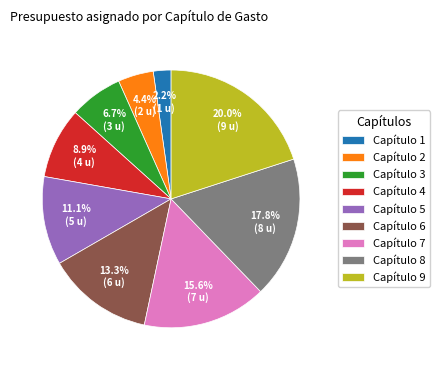

How many segments does this pie chart have?

9